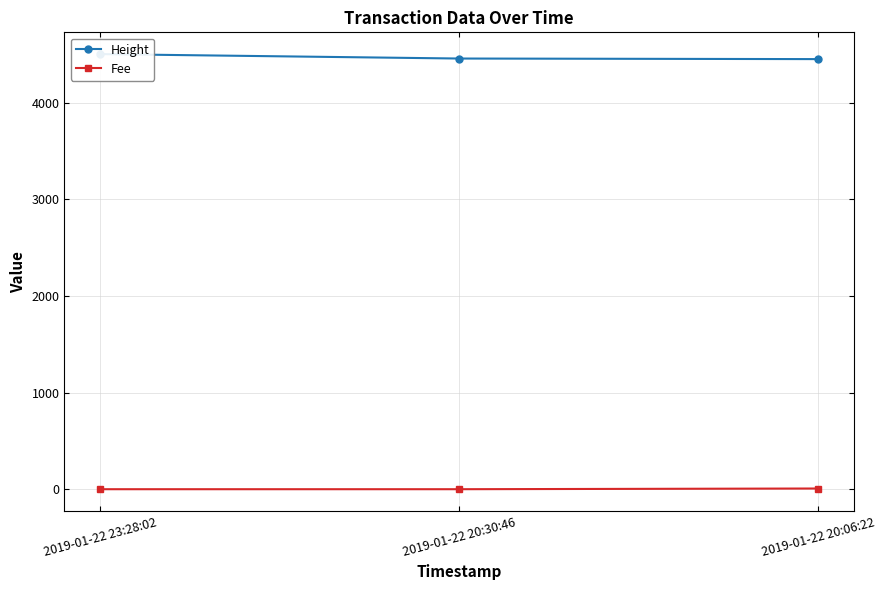

What is the sum of all Fee values?

7.6